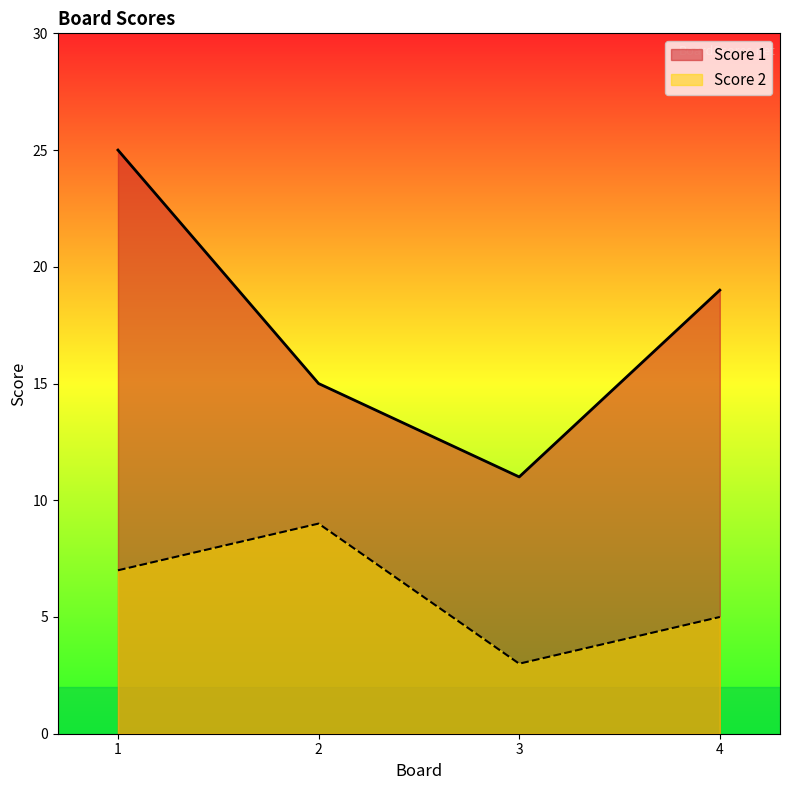

List the series in order of their overall mean, highest first.

Score 1, Score 2